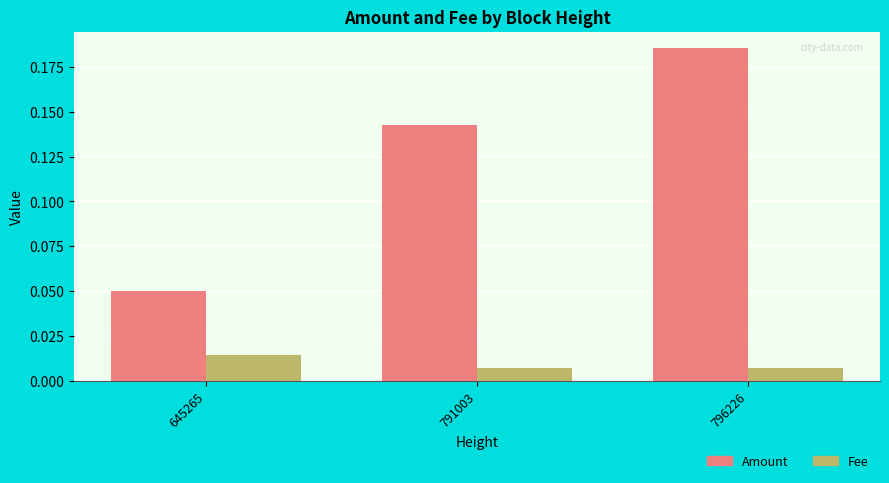

What is the sum of all Amount values?

0.4